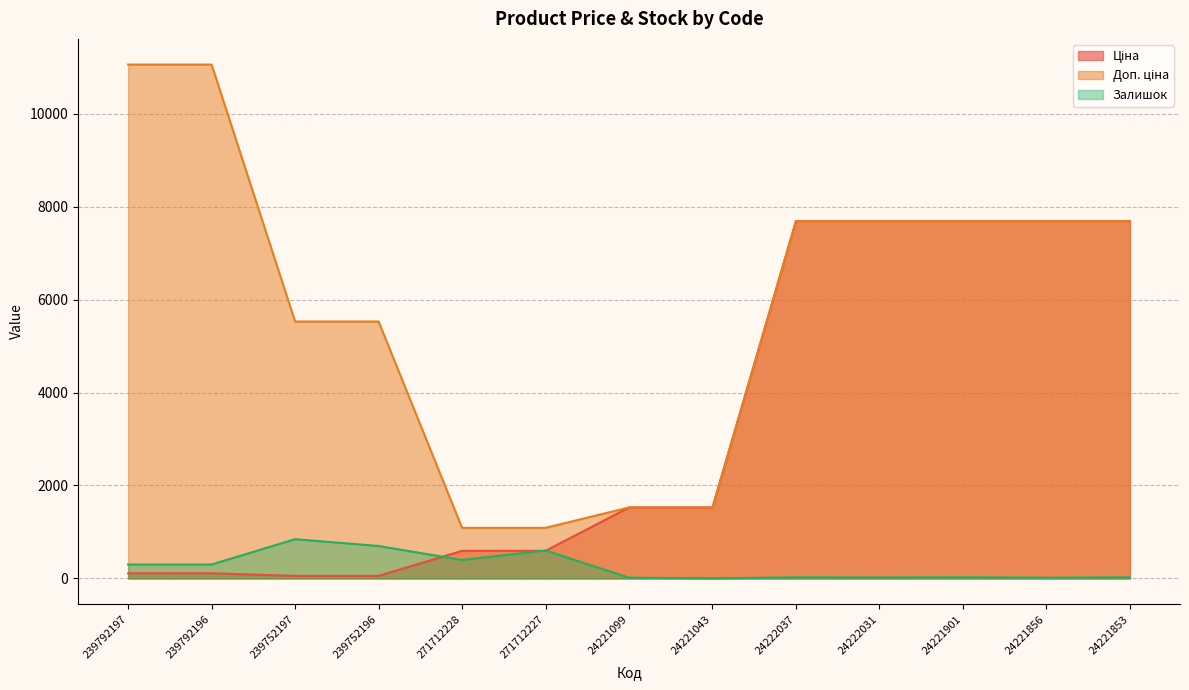

What is the label of the 9th point from the right?

271712228